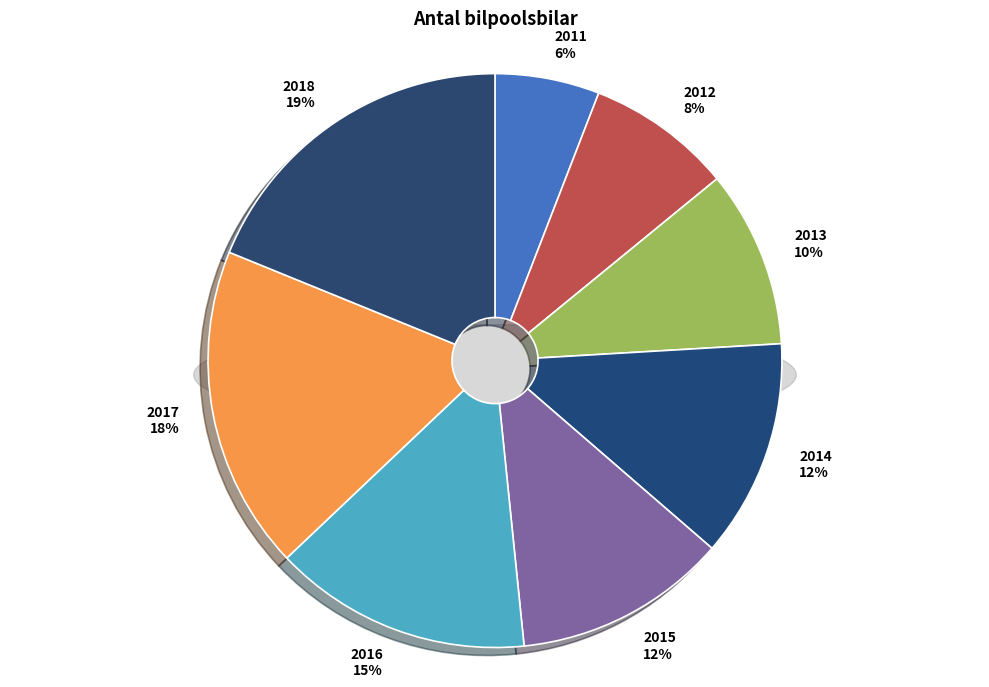

Is it true that 2011 is 6% of the pie?

True